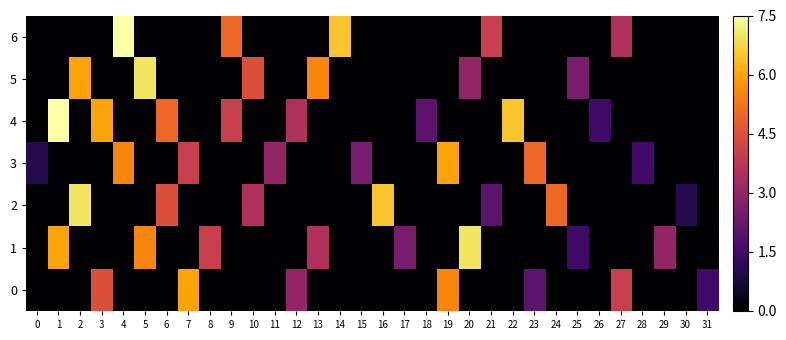

Which series changed the most between 6 and 23?

4